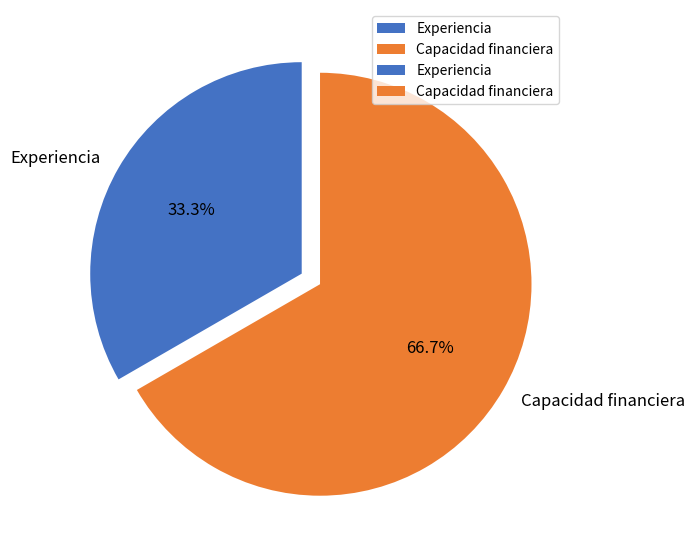

Which category has the smallest portion of the pie?

Experiencia